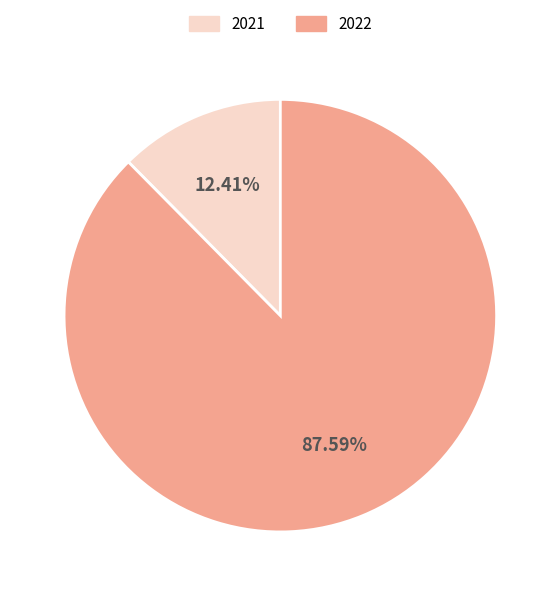

Which category accounts for the majority?

2022